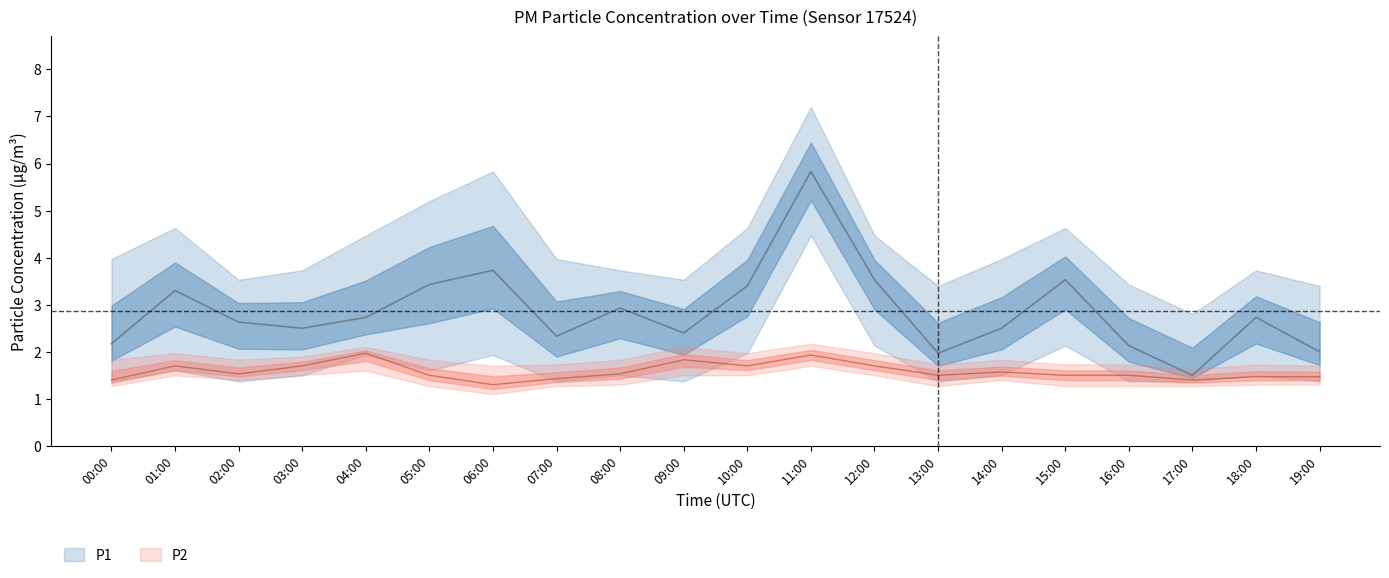

Which category has the lowest value in the P2_upper series?

17:00